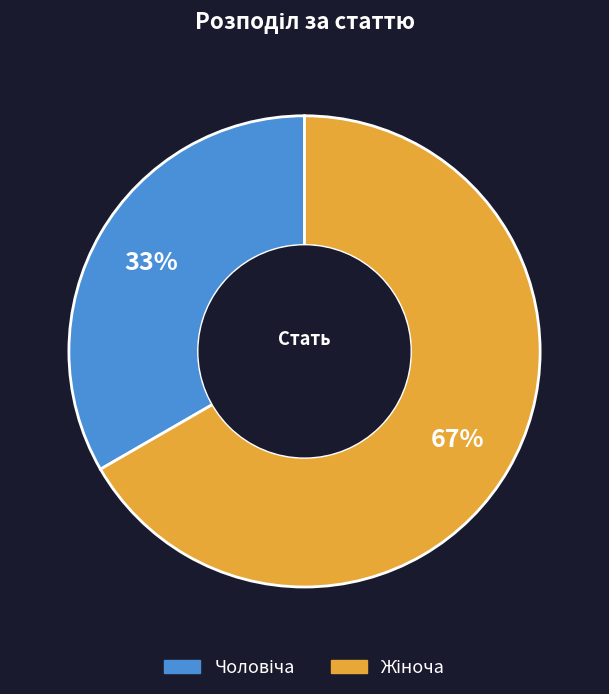

To the nearest percent, what is the average slice percentage?

50%